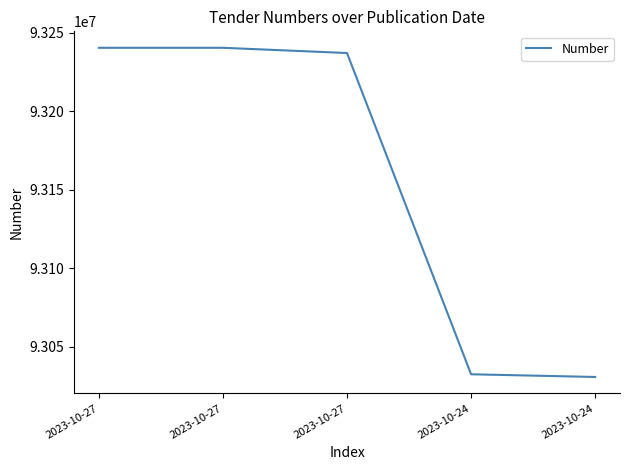

Reading right to left, transcribe all the data shown in this chart.

2023-10-24=93030582	2023-10-24=93032303	2023-10-27=93237228	2023-10-27=93240561	2023-10-27=93240562